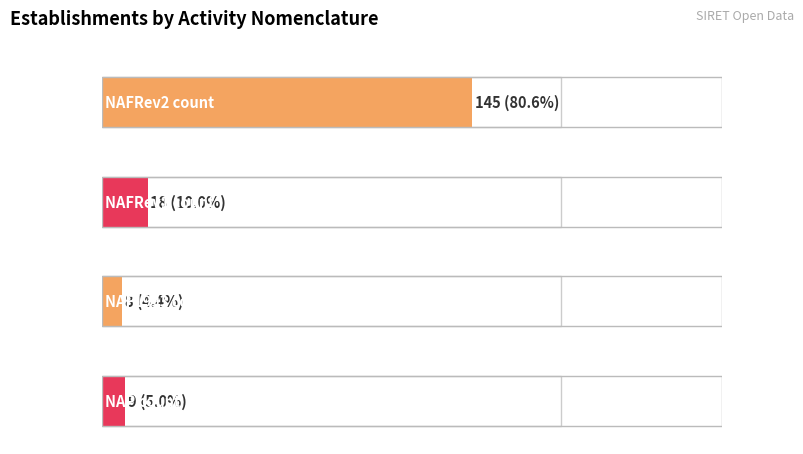

What is the ratio of the value at NAP to the value at NAFRev1?

0.5